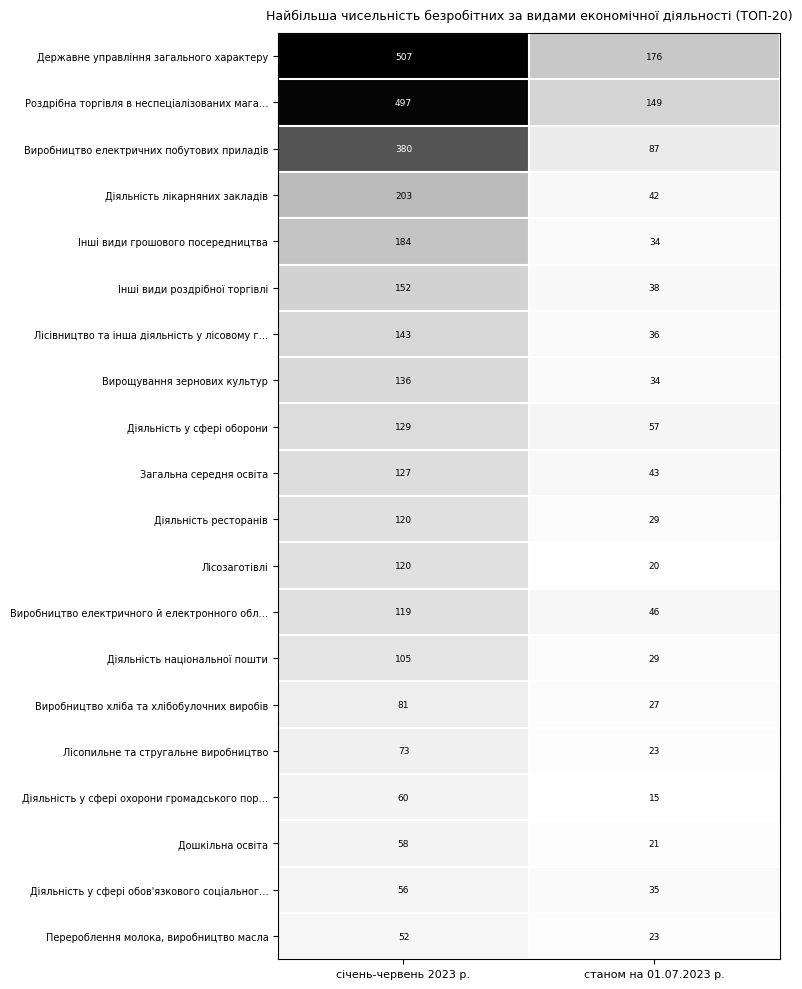

List the labels in order of Державне управління загального характеру value, largest first.

січень-червень 2023 р., станом на 01.07.2023 р.